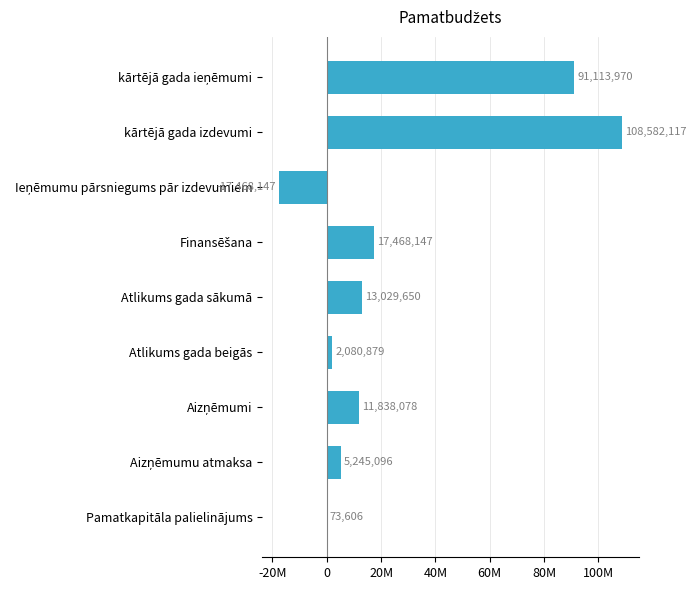

How many values are below 11838078?

4